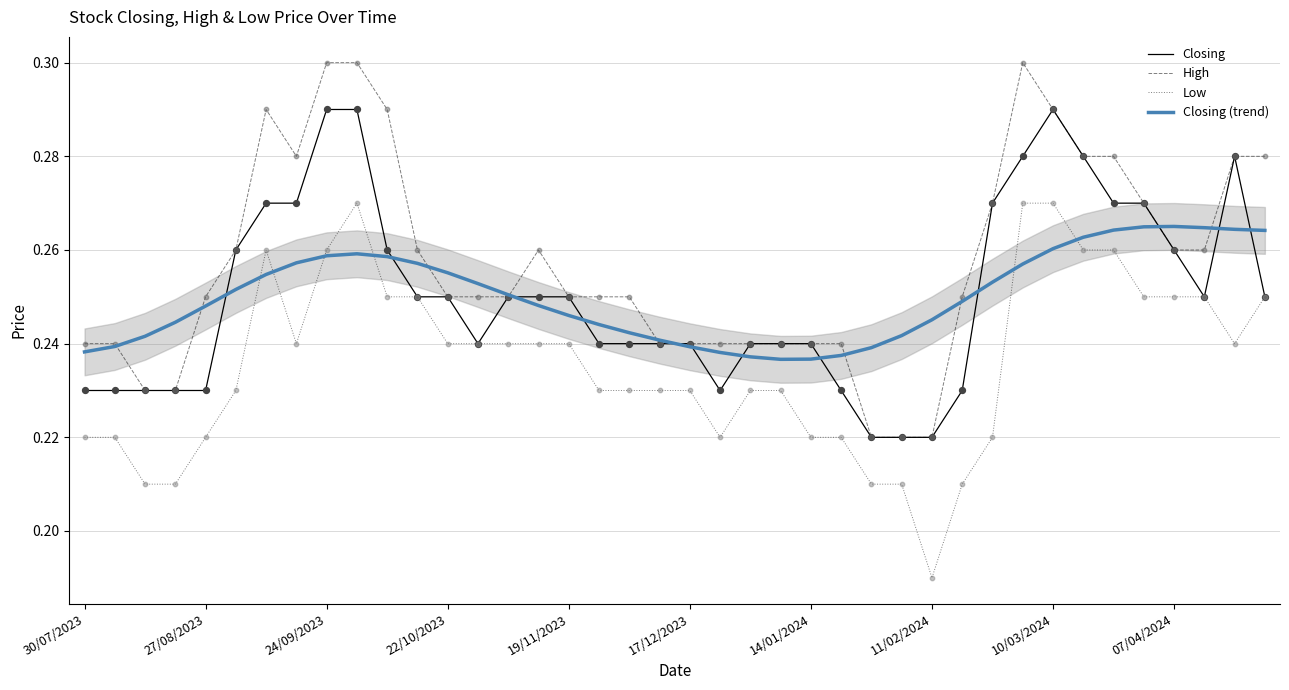

Which series has the largest Y range (max minus min)?

Low